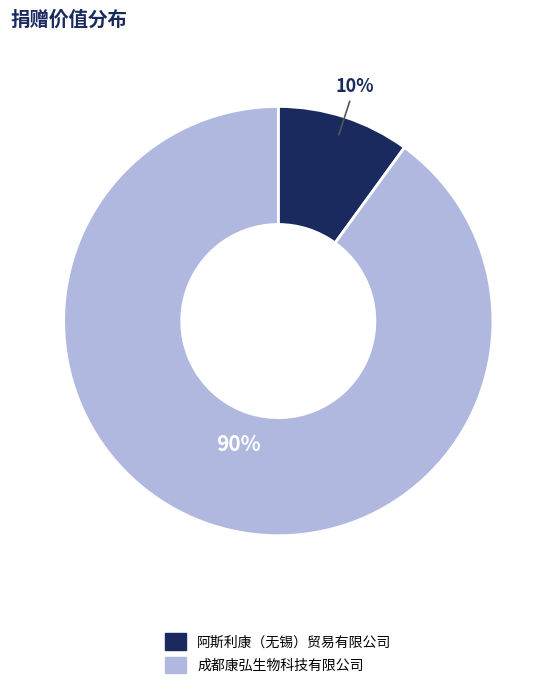

Count the number of slices in the pie.

2